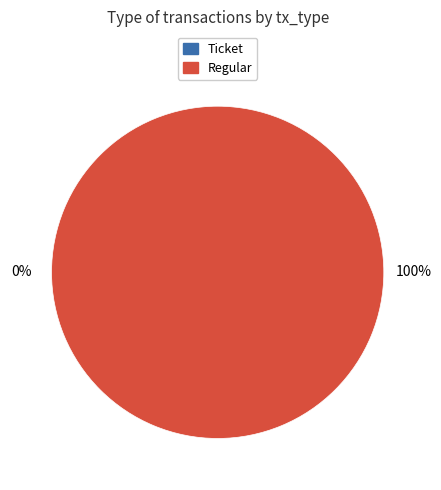

How many slices are in this pie chart?

2